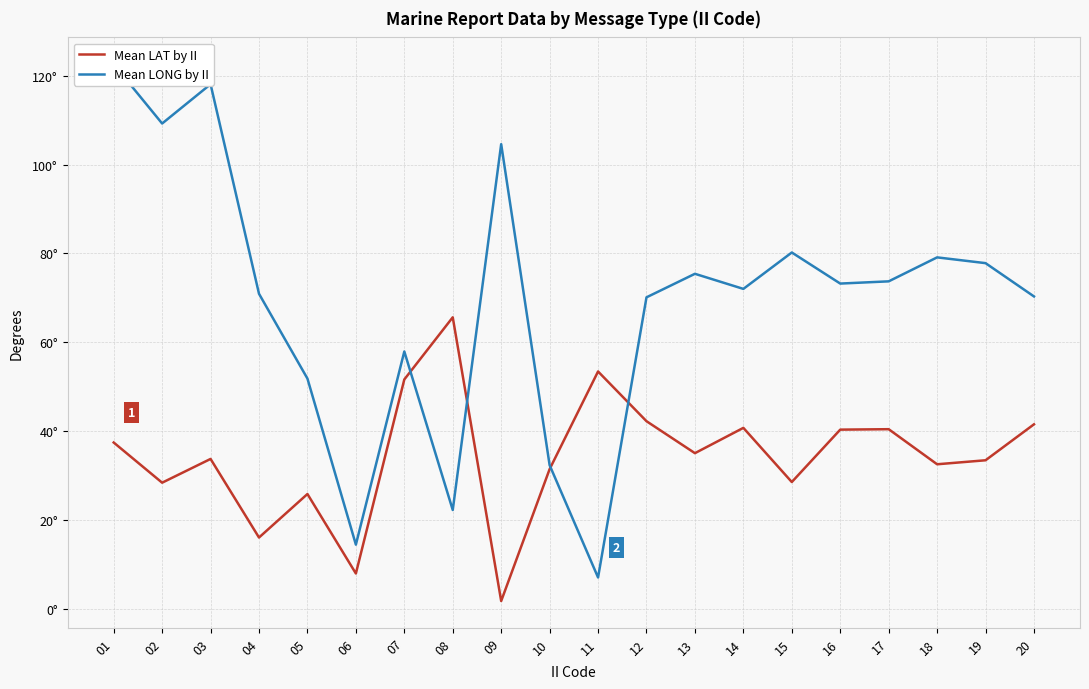

What is the sum of all Mean LONG by II values?

1382.8